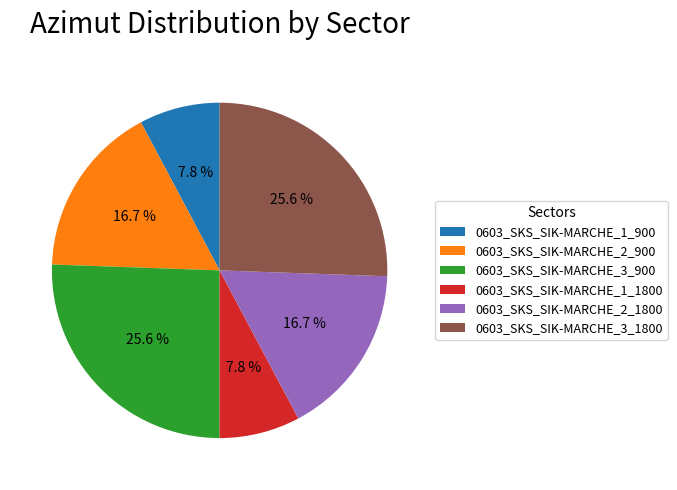

How many segments does this pie chart have?

6